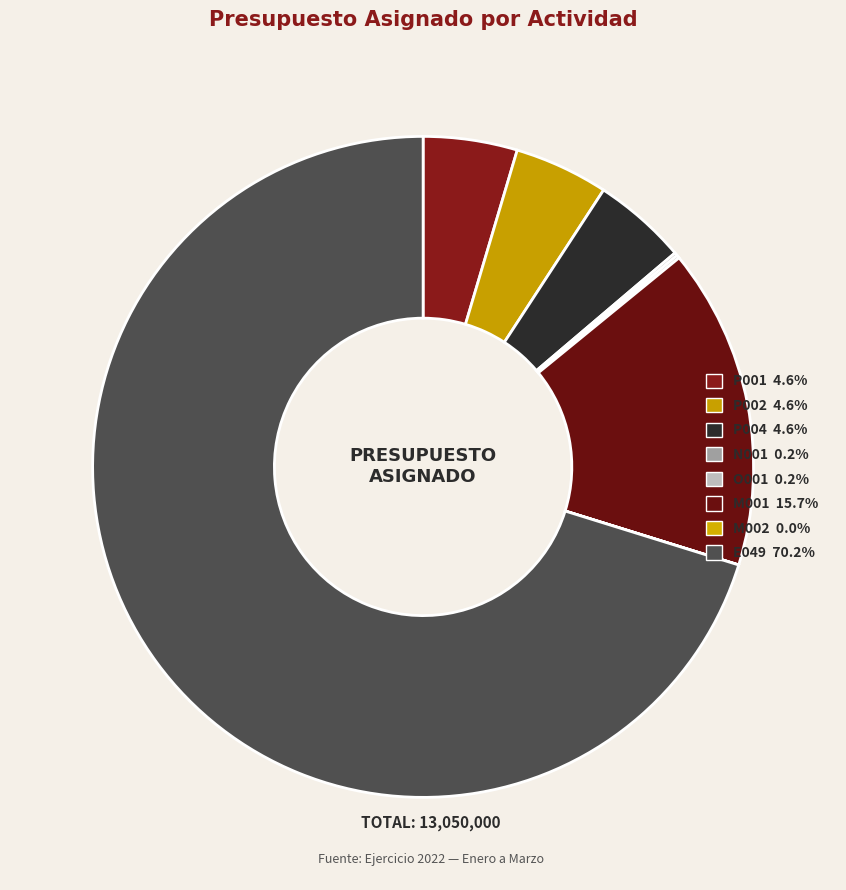

Which slice is the smallest?

M002